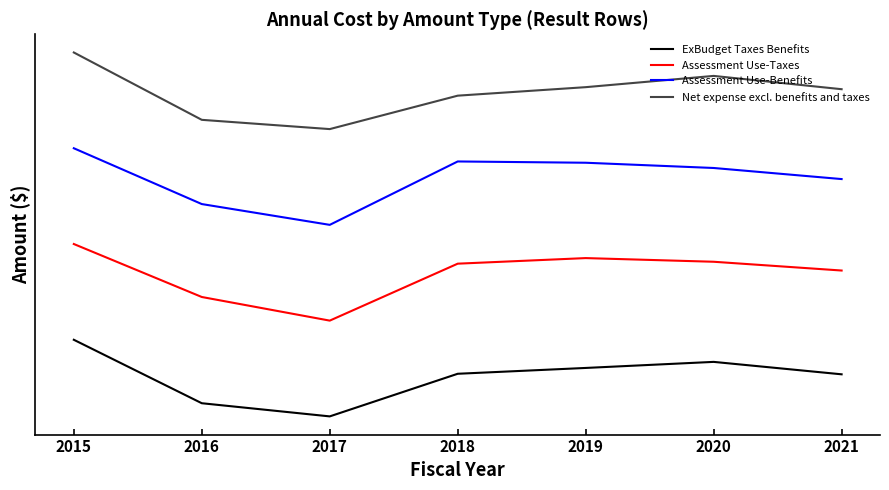

True or false: ExBudget Taxes Benefits and Assessment Use-Taxes cross at least once.

False